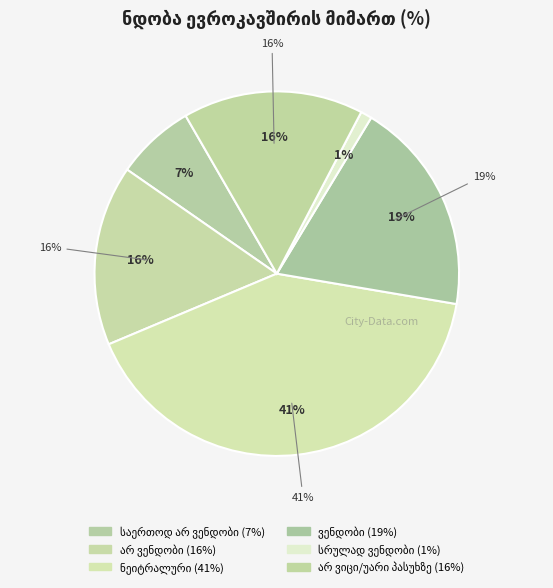

Approximately how many times larger is the value at საერთოდ არ ვენდობი compared to სრულად ვენდობი?

7.0